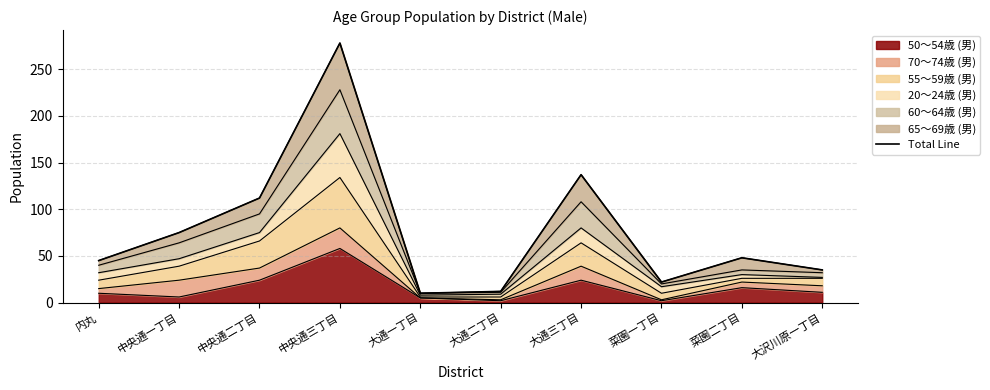

Count the number of categories in the chart.

10